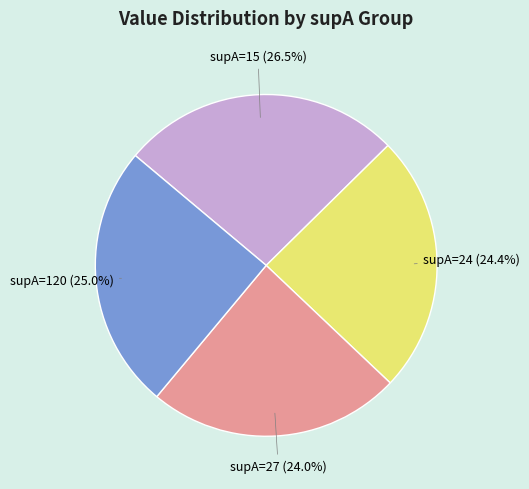

To the nearest percent, what portion does supA=27 represent?

24%